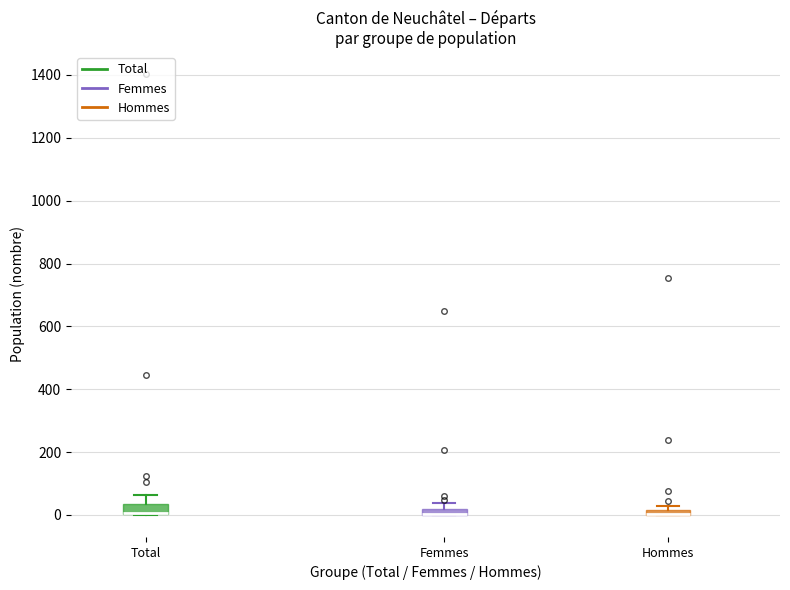

Where is the upper edge of the box for Hommes on the y-axis? The values are not printed on the chart, so give them approximately, as read against the axis.

20